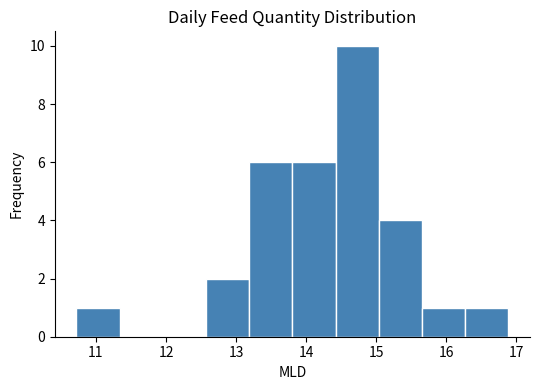

What is the height of the bar covering 10.7 to 11.3 on the x-axis? Neither the bar edges nor the heights are printed on the chart, so give them approximately, as read against the axes.

1